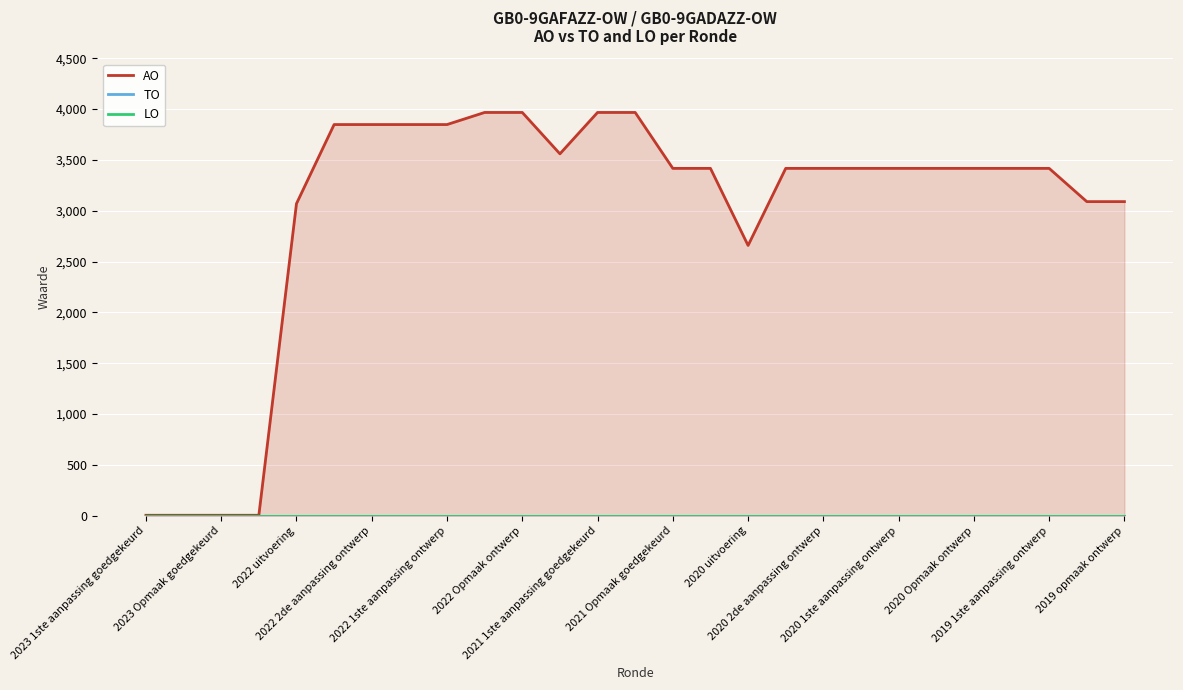

Reading left to right, list all the values displayed in this chart.

AO: 5	5	5	5	3070	3848	3848	3848	3848	3967	3967	3560	3967	3967	3417	3417	2659	3417	3417	3417	3417	3417	3417	3417	3417	3090	3090
TO: 0	0	0	0	0	0	0	0	0	0	0	0	0	0	0	0	0	0	0	0	0	0	0	0	0	0	0
LO: 0	0	0	0	0	0	0	0	0	0	0	0	0	0	0	0	0	0	0	0	0	0	0	0	0	0	0